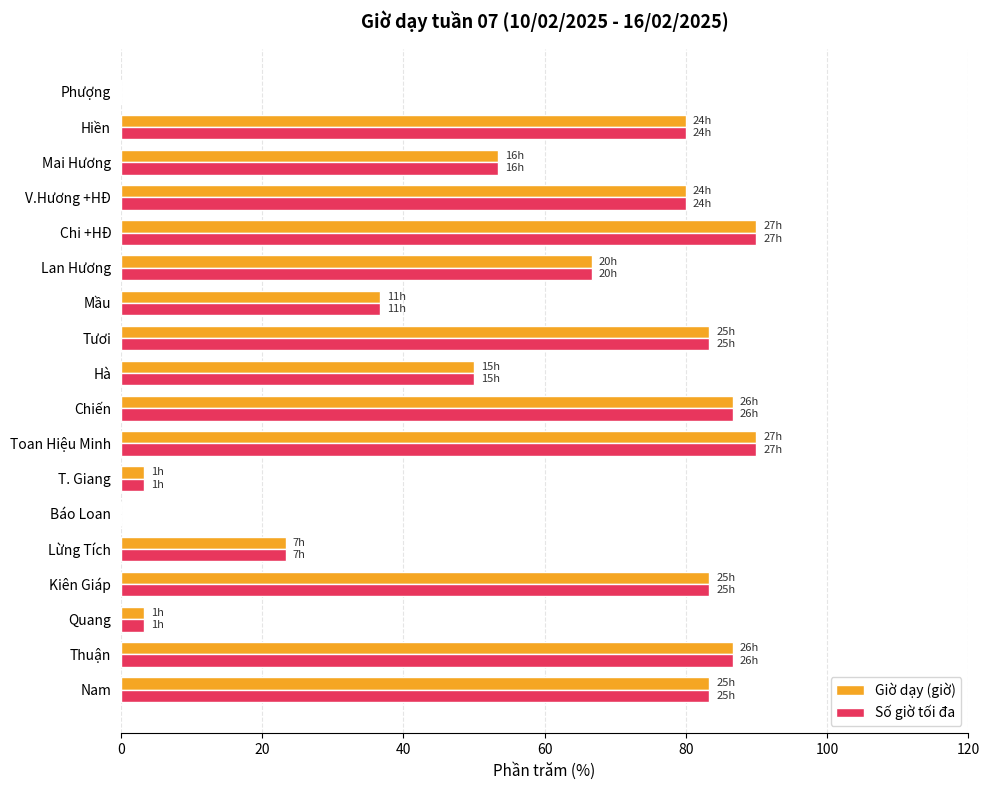

What is the sum of the Giờ dạy (giờ) values at Hiền and Chi +HĐ?

170.0